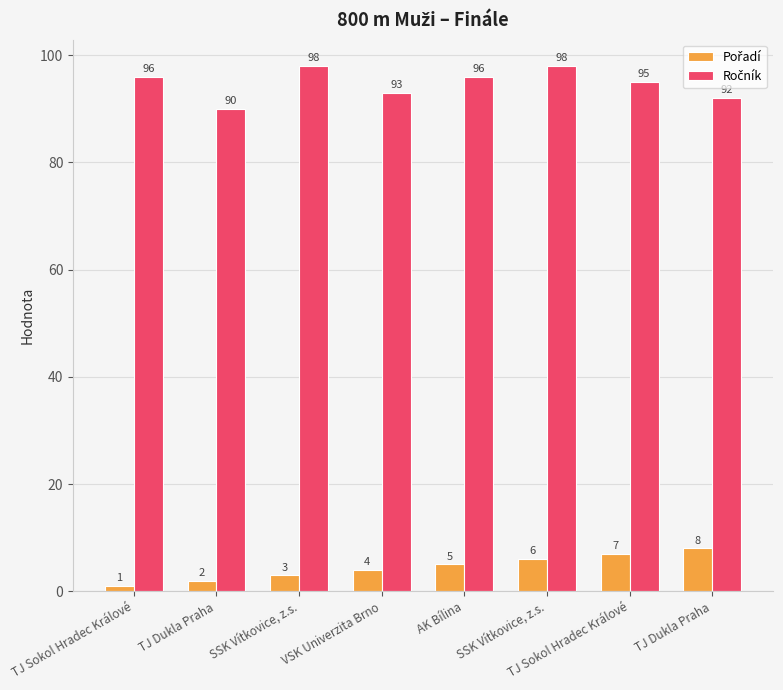

Are the bars grouped side by side (vs. stacked)?

Yes